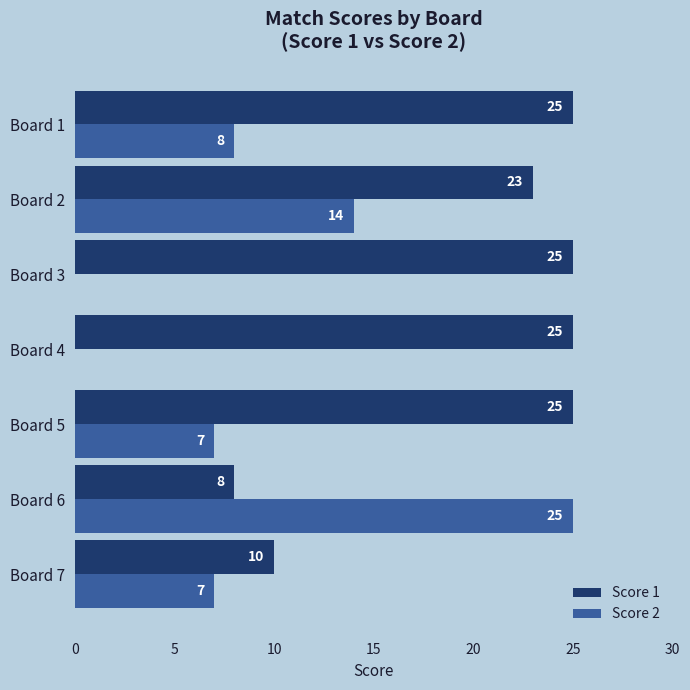

What is the maximum value for Score 1?

25